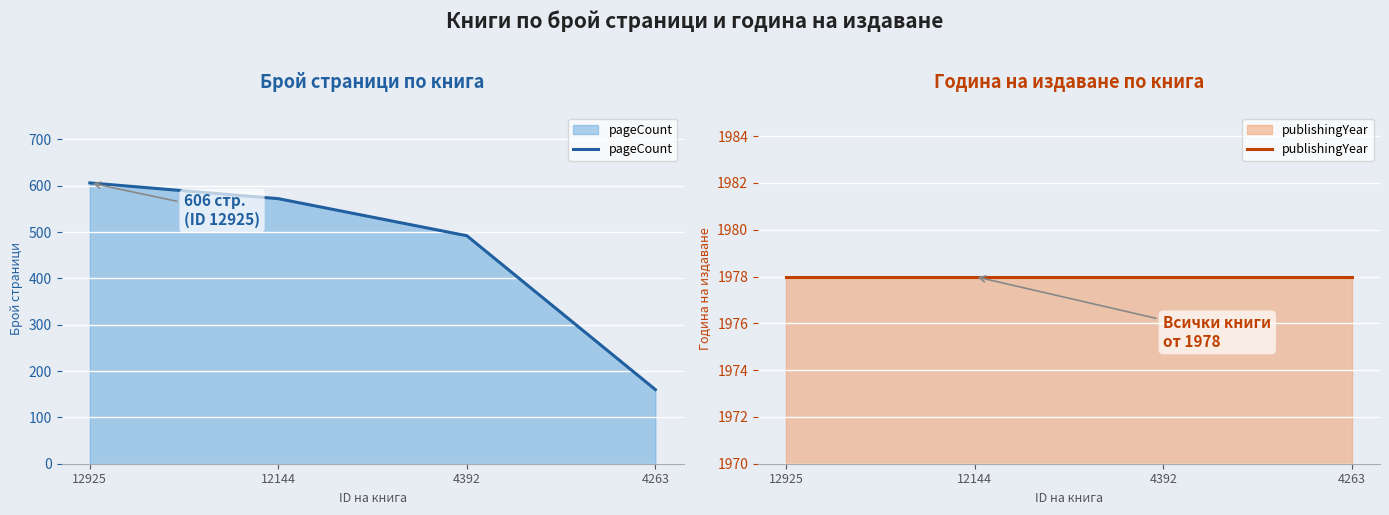

Reading left to right, list all the values displayed in this chart.

pageCount: 12925=606	12144=572	4392=492	4263=160
publishingYear: 12925=1978	12144=1978	4392=1978	4263=1978